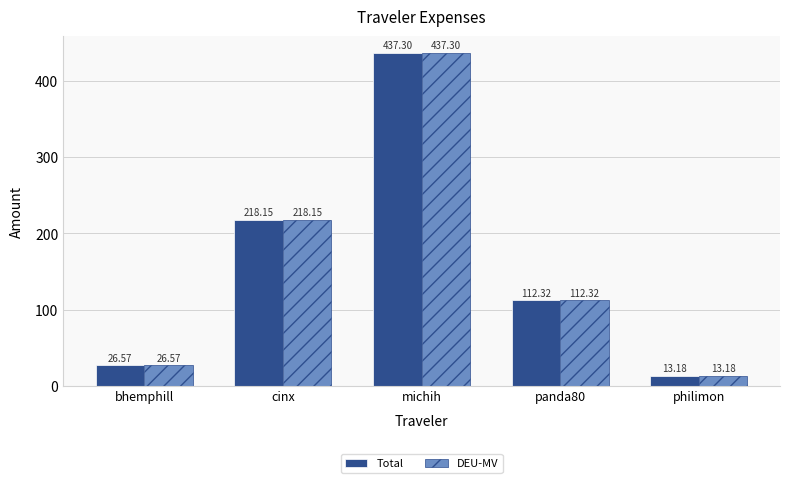

What is the approximate value of Total at philimon?

13.2